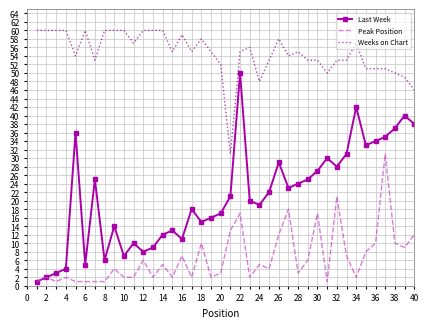

What is the highest value of the Peak Position series?

31